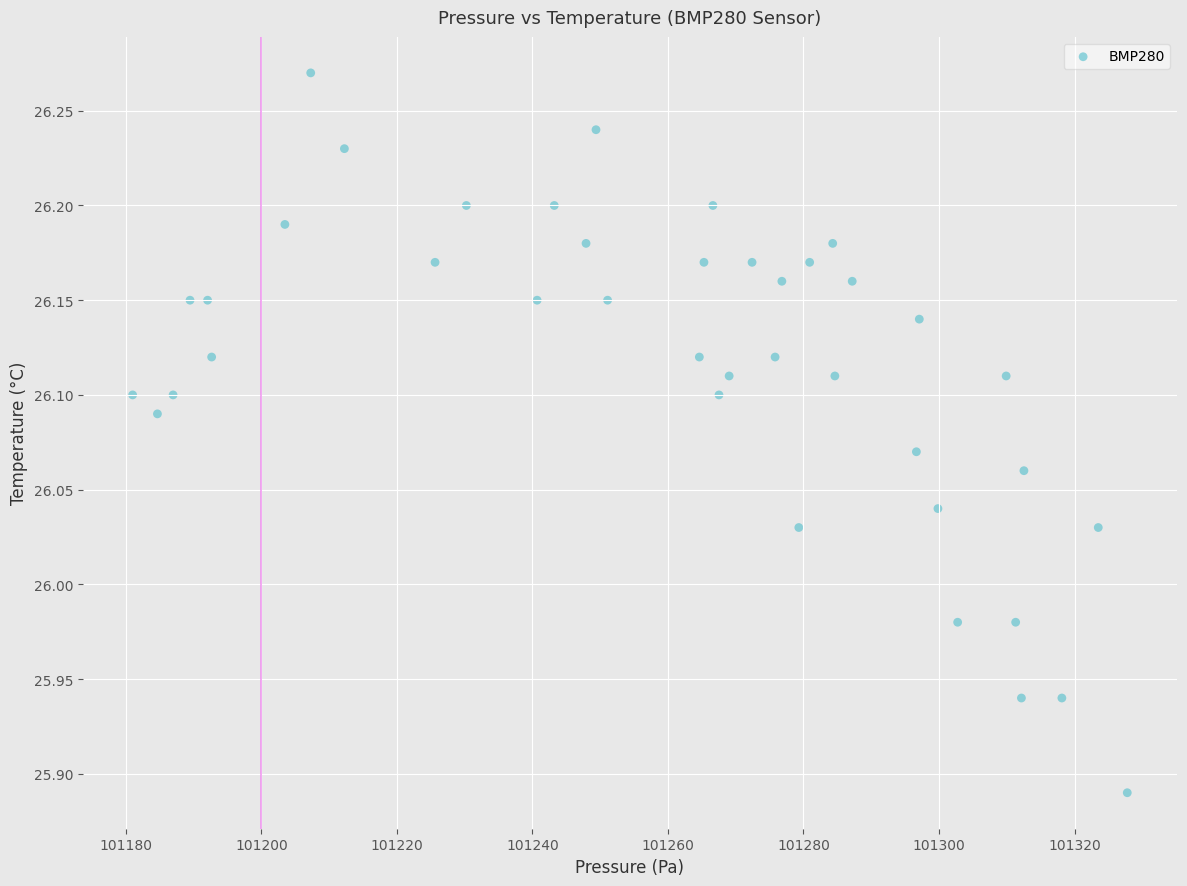

What is the range of X values (max minus min)?

146.8